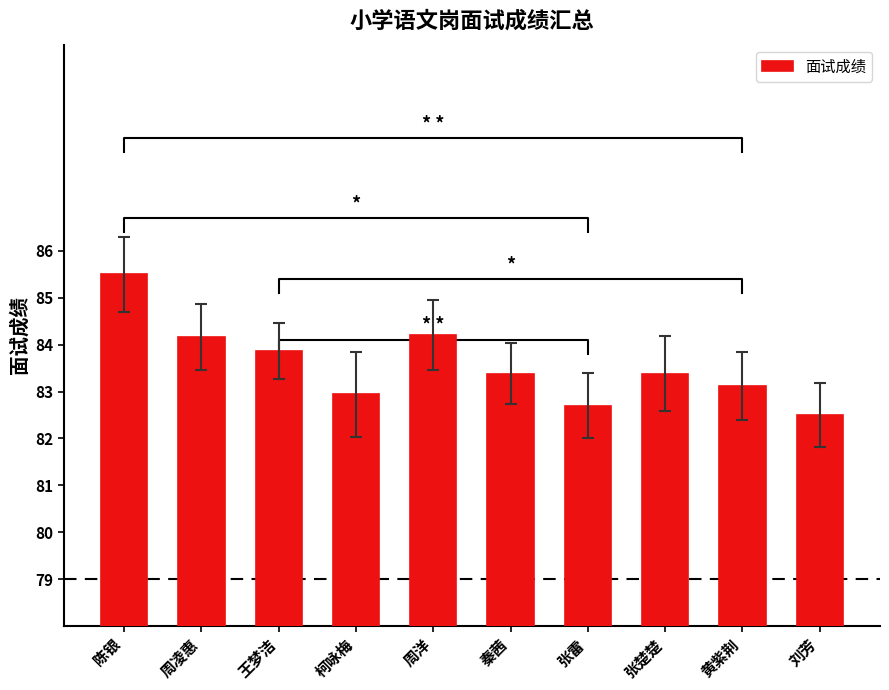

Where does the data first go above 83?

陈银